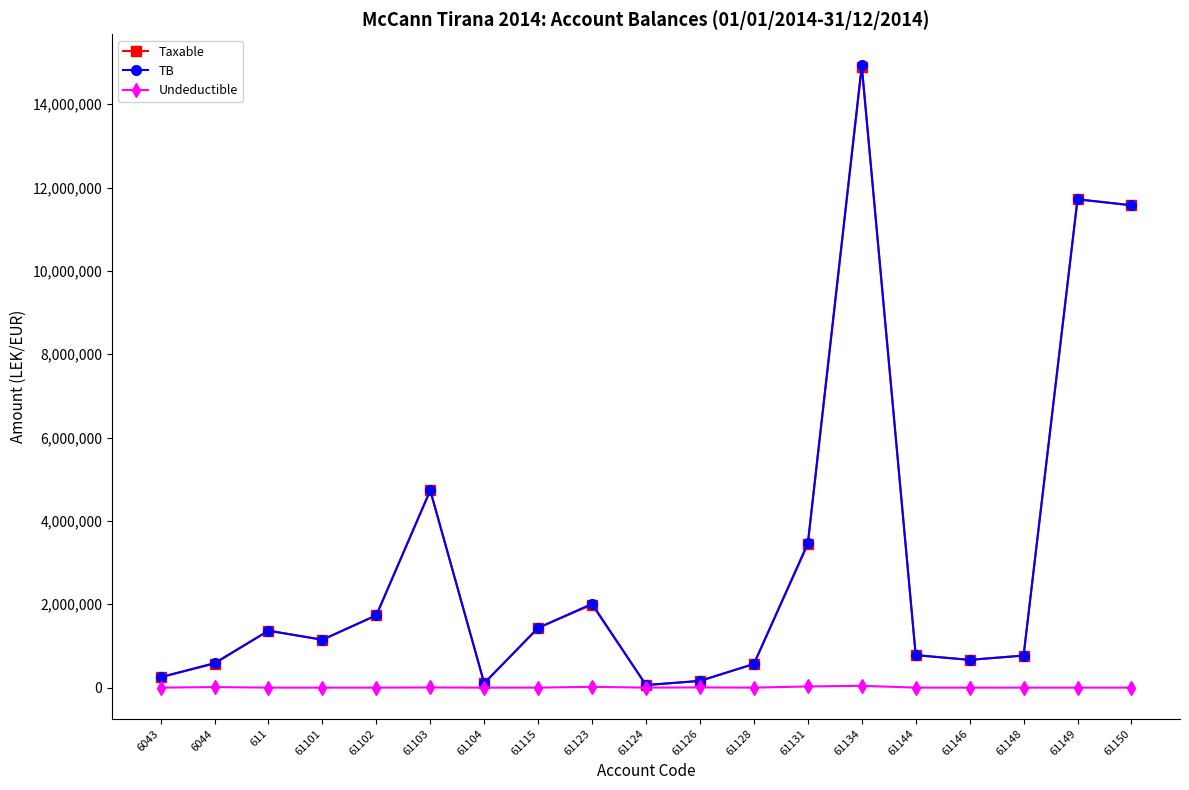

Is the value of TB at 61128 greater than the value of Taxable at 61123?

No